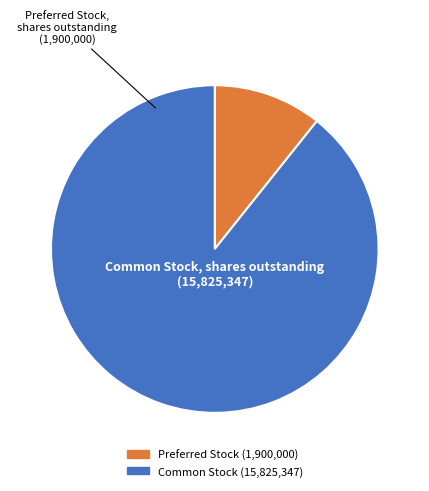

Does any single category account for the majority?

Yes